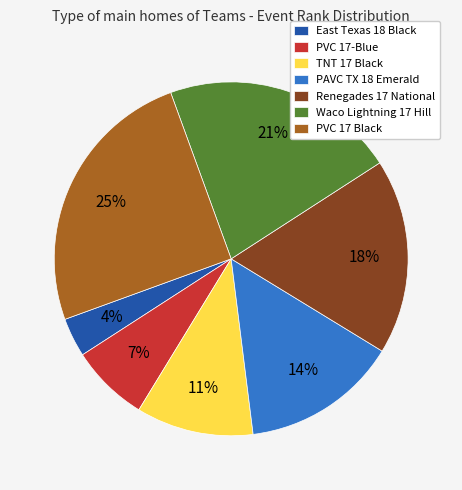

Rank the categories by value from lowest to highest.

East Texas 18 Black, PVC 17-Blue, TNT 17 Black, PAVC TX 18 Emerald, Renegades 17 National, Waco Lightning 17 Hill, PVC 17 Black